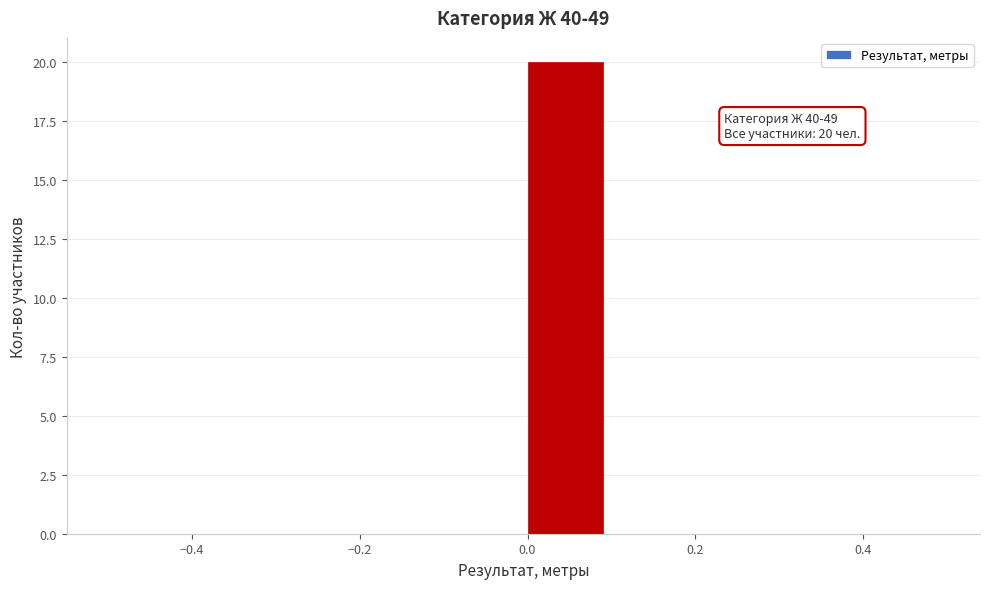

Which range on the x-axis has the tallest bar?

0.0 to 0.1